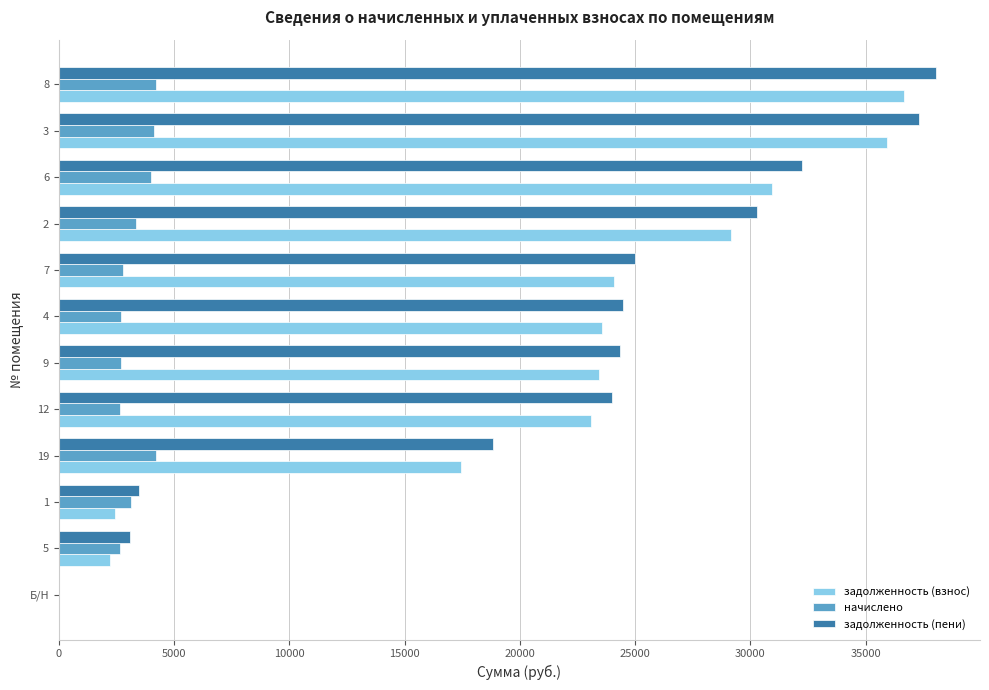

Is the value of задолженность (взнос) at 19 greater than the value of начислено at 19?

Yes